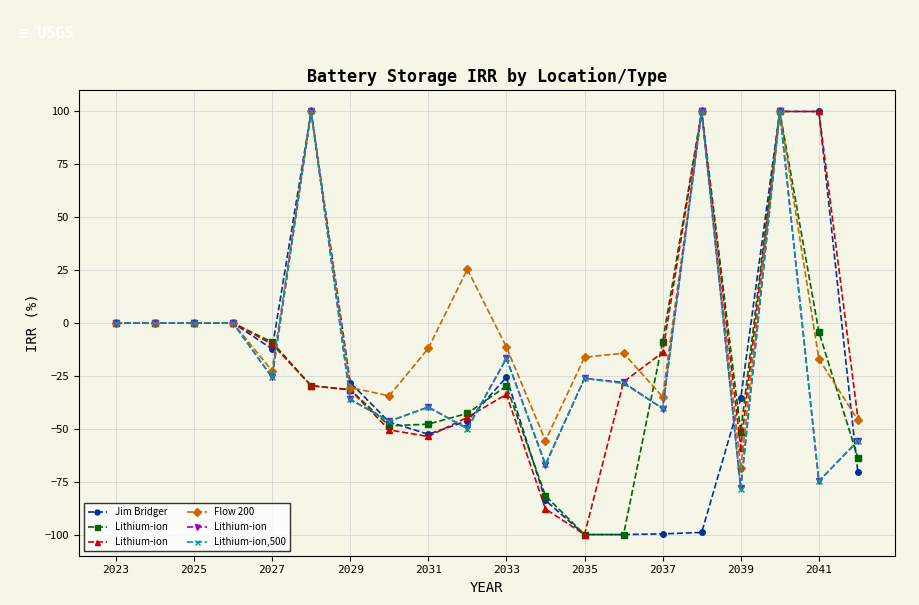

In Lithium-ion,500, how many points are higher than both neighbors (excluding endpoints)?

6